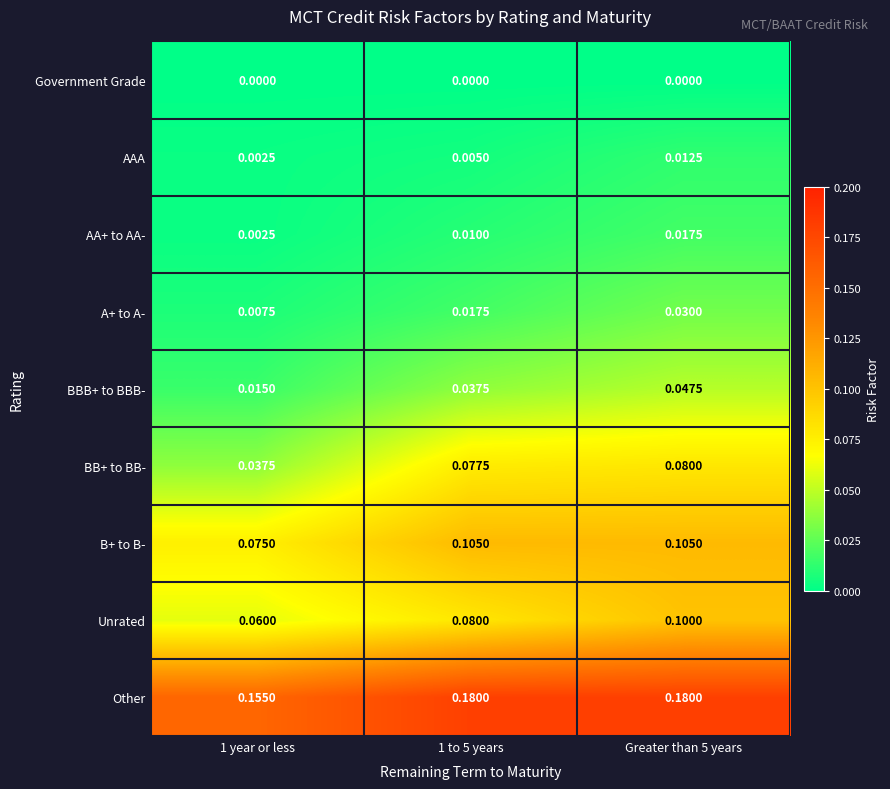

Which series has the largest total across all categories?

Other